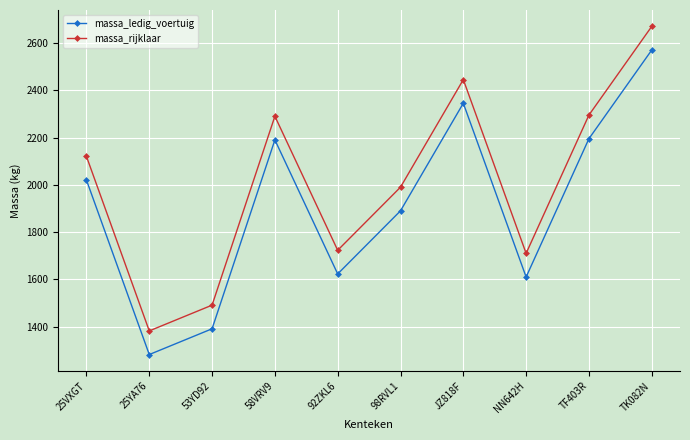

Which series has the largest total across all categories?

massa_rijklaar